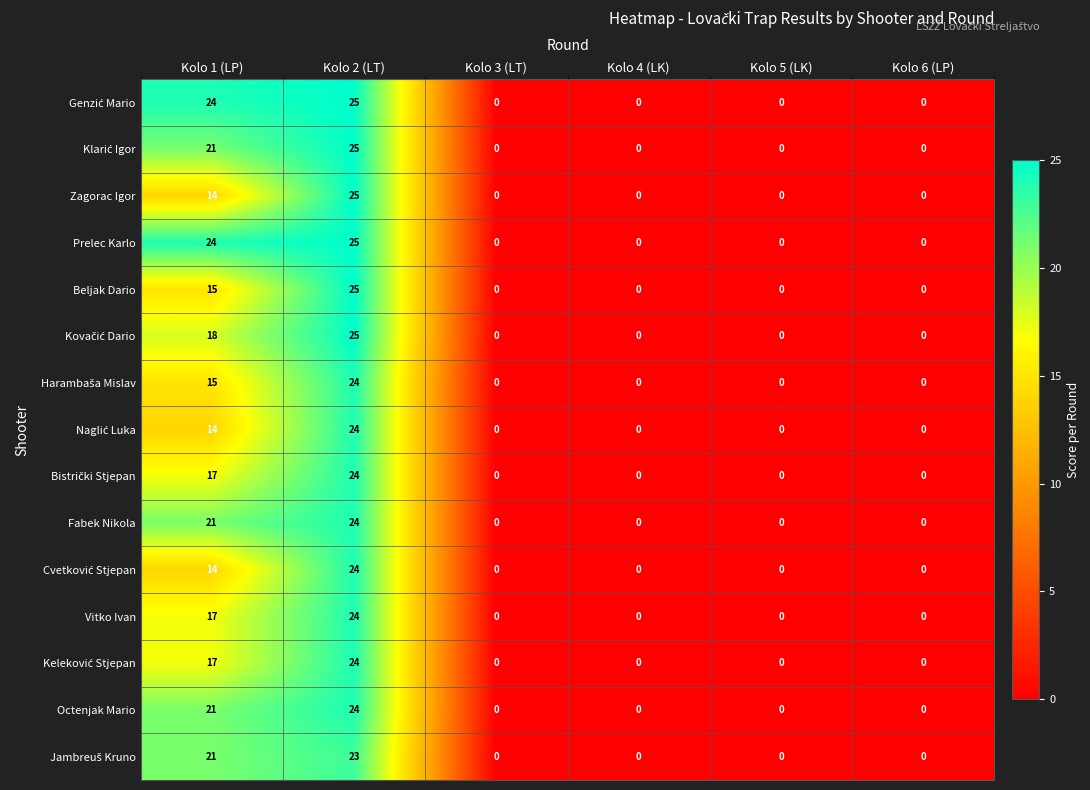

The value of Octenjak Mario at Kolo 1 (LP) is 31. True or false?

False